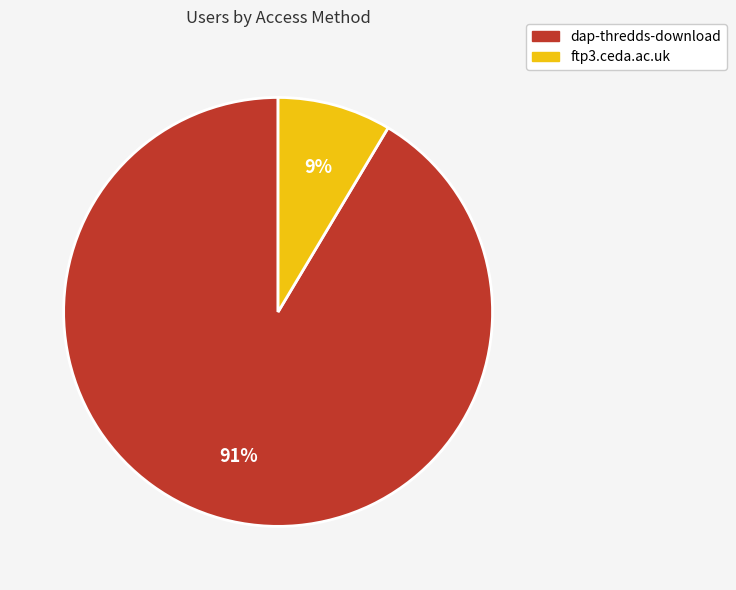

To the nearest percent, what is the combined percentage of dap-thredds-download and ftp3.ceda.ac.uk?

100%